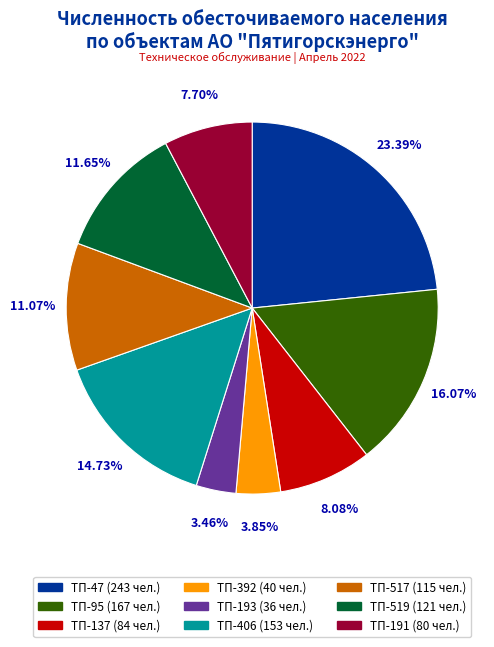

Approximately how many times larger is the value at ТП-517 (115 чел.) compared to ТП-519 (121 чел.)?

1.0